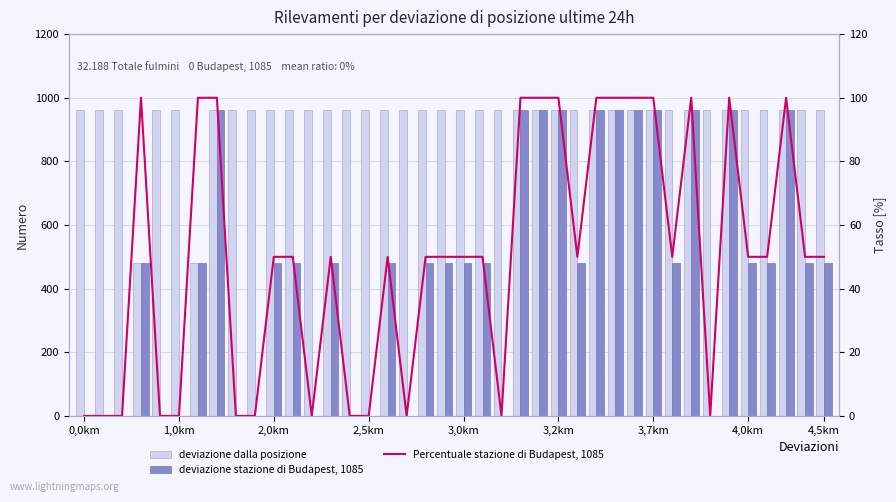

Which series has the widest spread of values?

deviazione stazione di Budapest, 1085